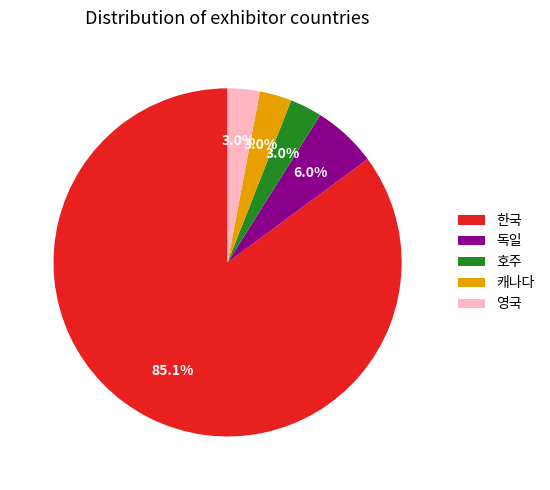

To the nearest percent, what is the combined percentage of 캐나다 and 한국?

88%